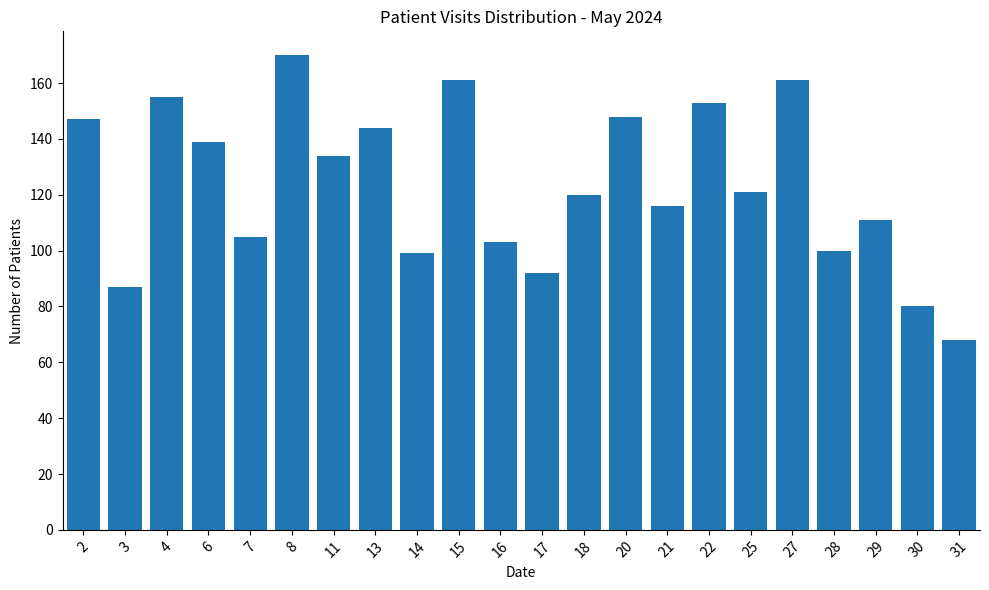

What is the maximum value shown in the chart?

170